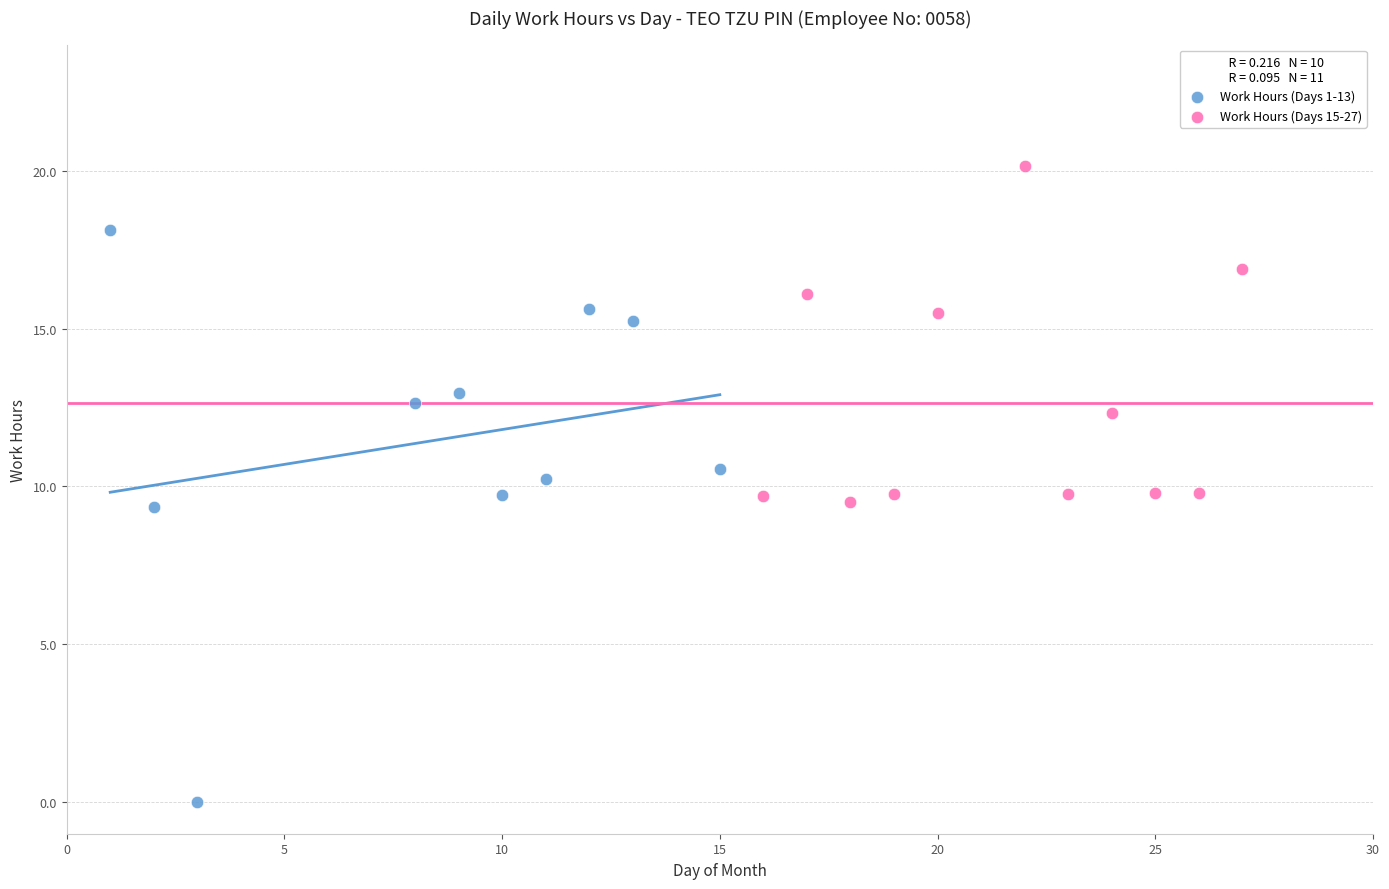

Which series has the largest Y range (max minus min)?

Work Hours (Days 1-13)